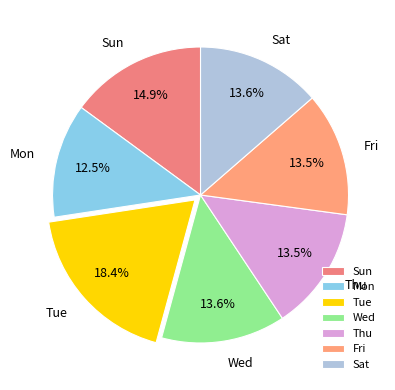

What is the ratio of the value at Thu to the value at Sun?

0.9